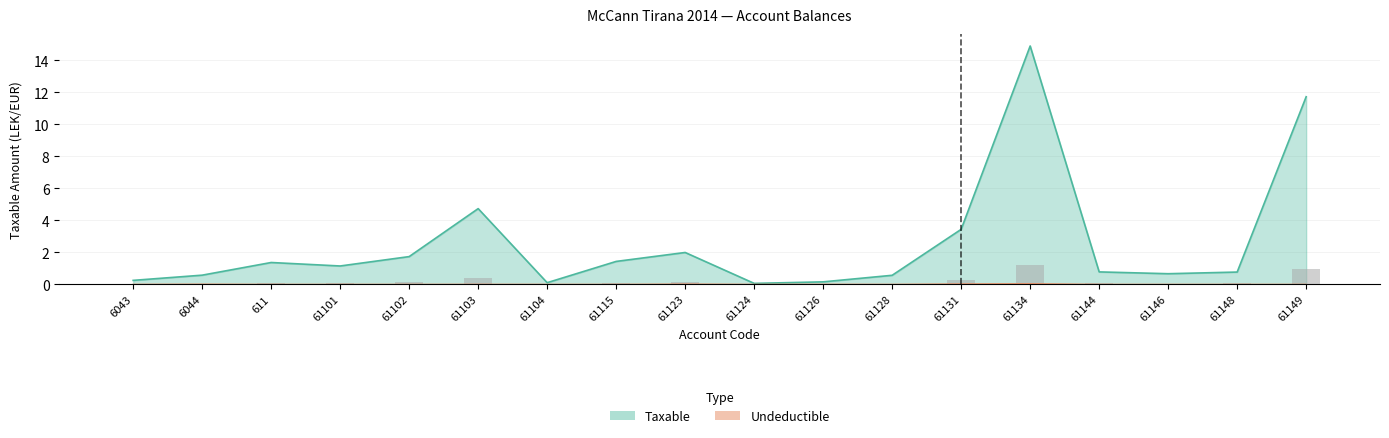

How many data points in Taxable are above 1?

9